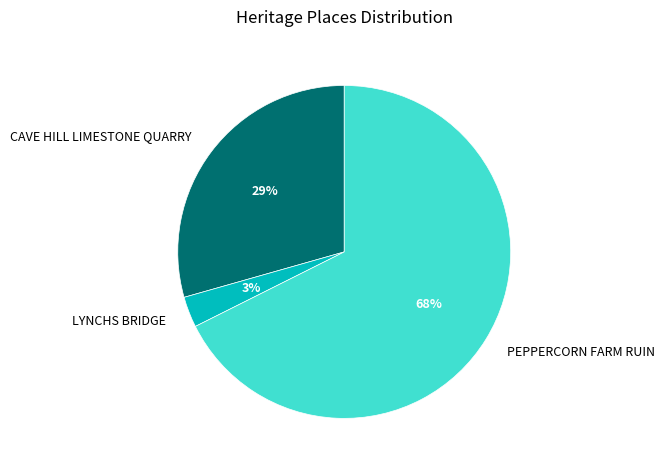

True or false: CAVE HILL LIMESTONE QUARRY accounts for 42% of the total.

False